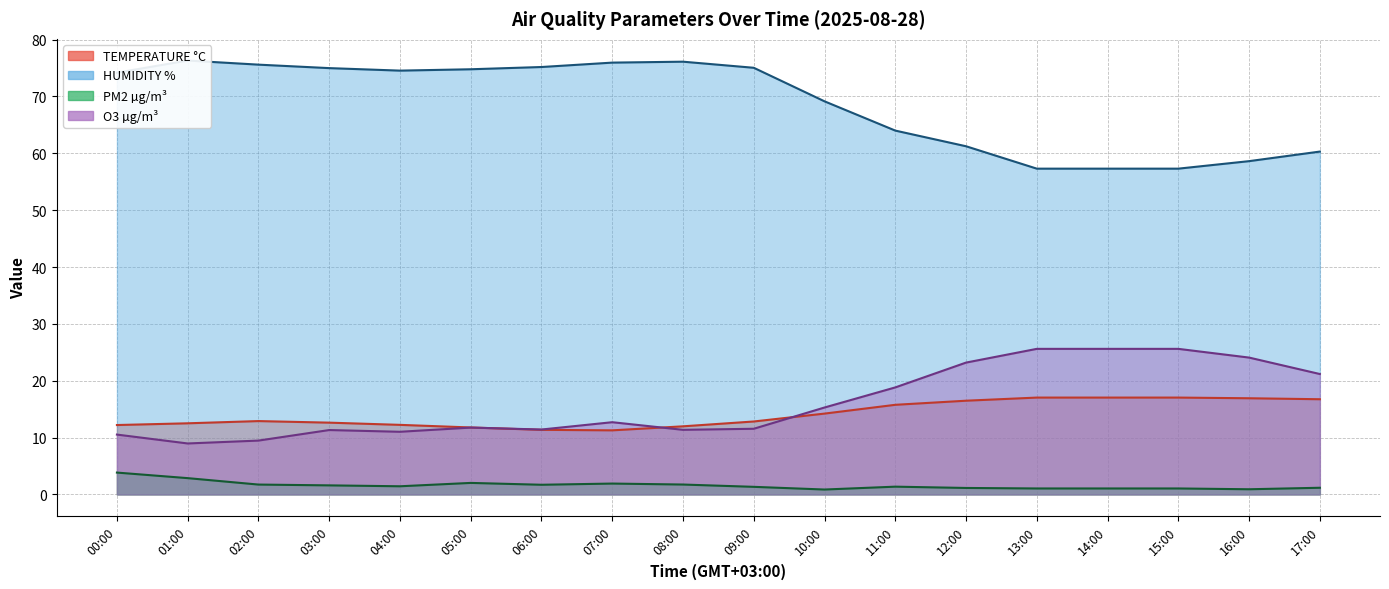

Reading left to right, what are all the values shown in this chart?

TEMPERATURE °C: 12.2	12.5	12.9	12.6	12.2	11.8	11.4	11.3	12.0	12.8	14.2	15.8	16.5	17.0	17.0	17.0	16.9	16.7
HUMIDITY %: 74.2	76.3	75.6	75.0	74.5	74.8	75.2	76.0	76.1	75.0	69.1	64.0	61.2	57.3	57.3	57.3	58.6	60.3
PM2 µg/m³: 3.8	2.9	1.7	1.6	1.4	2.0	1.7	1.9	1.7	1.3	0.9	1.4	1.1	1.0	1.0	1.0	0.9	1.2
O3 µg/m³: 10.5	9.0	9.5	11.3	11.0	11.8	11.4	12.7	11.4	11.5	15.3	18.8	23.2	25.6	25.6	25.6	24.1	21.2